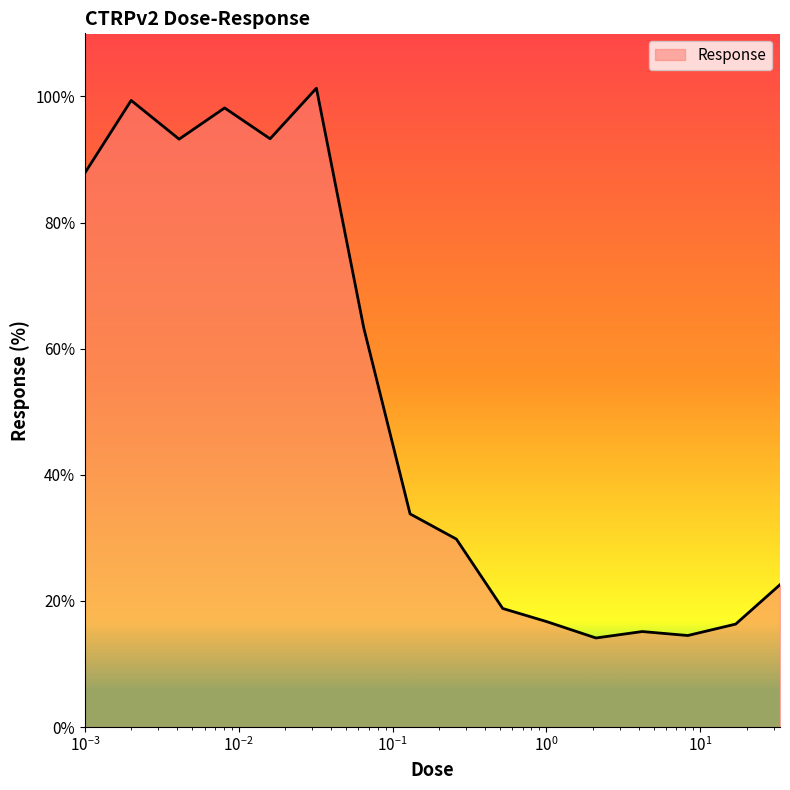

What is the difference between the maximum and minimum values?

87.2